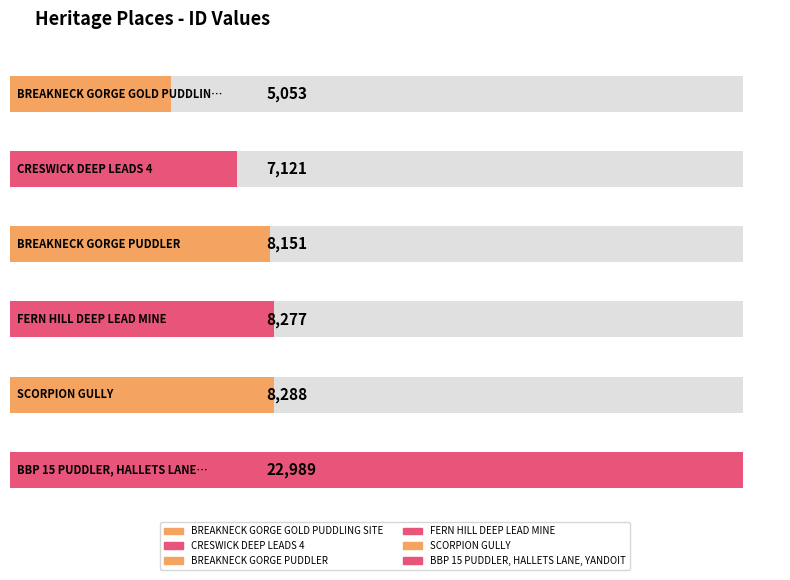

What is the approximate value at BREAKNECK GORGE PUDDLER, to the nearest 50?

8150